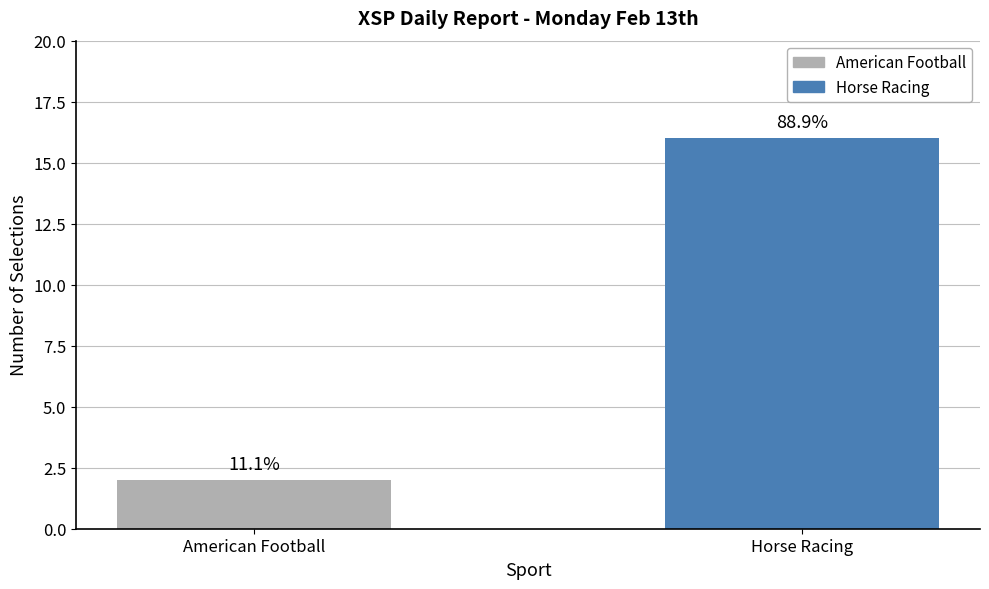

What is the difference between the values at American Football and Horse Racing?

14